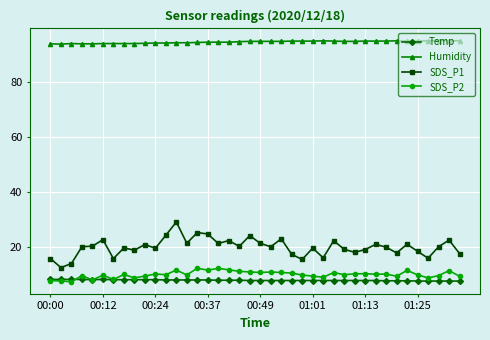

Which series has the widest spread of values?

SDS_P1